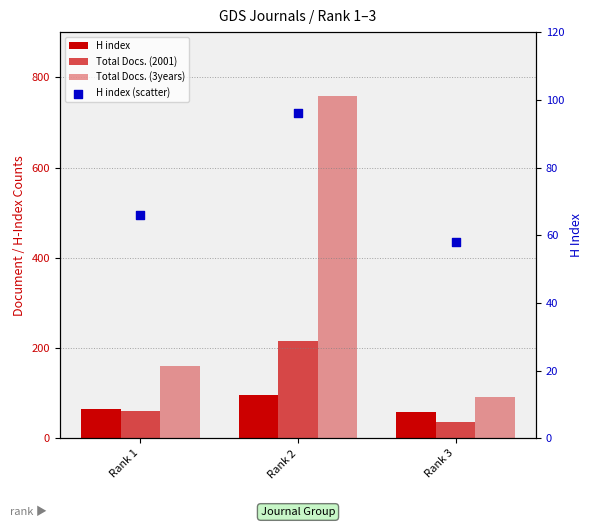

Is the value of H index (scatter) at Rank 2 greater than the value of Total Docs. (3years) at Rank 1?

No